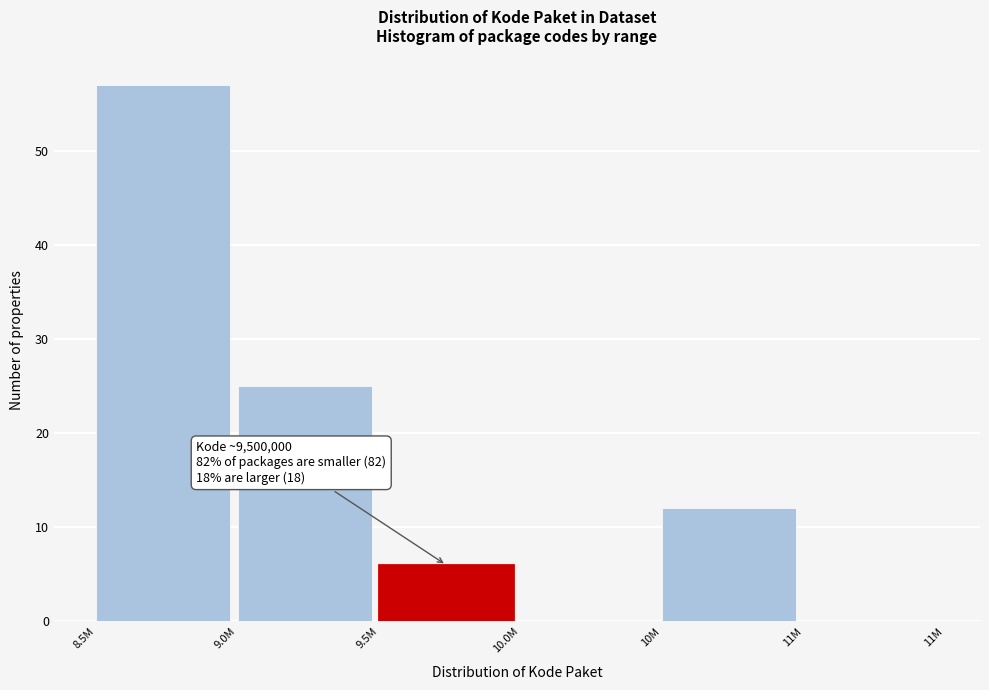

Reading left to right, transcribe all the data shown in this chart.

8.5M=57	9.0M=25	9.5M=6	10.0M=0	10M=12	11M=0